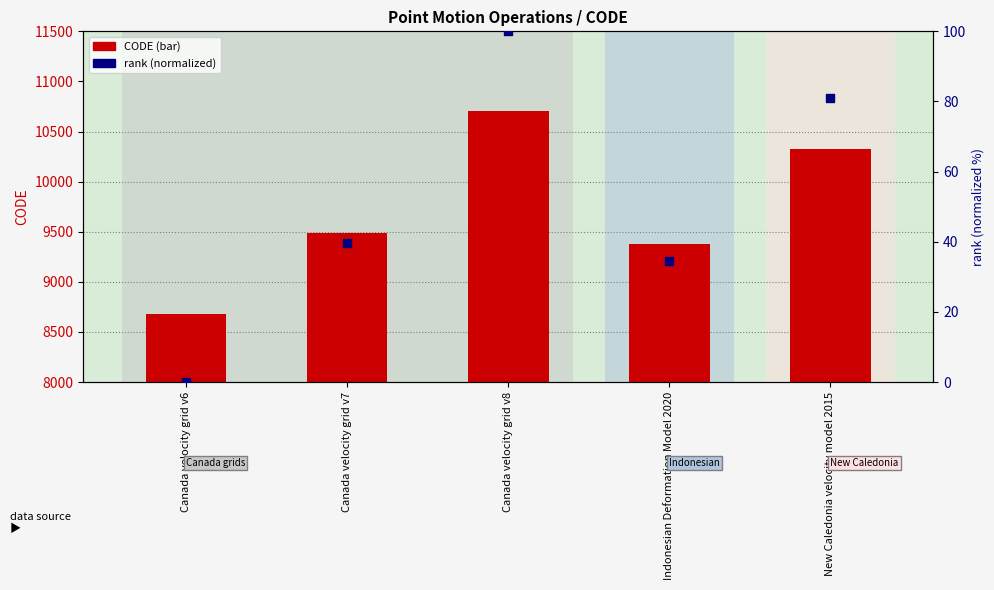

Is the value of rank (normalized) at New Caledonia velocity model 2015 greater than the value of CODE at New Caledonia velocity model 2015?

No